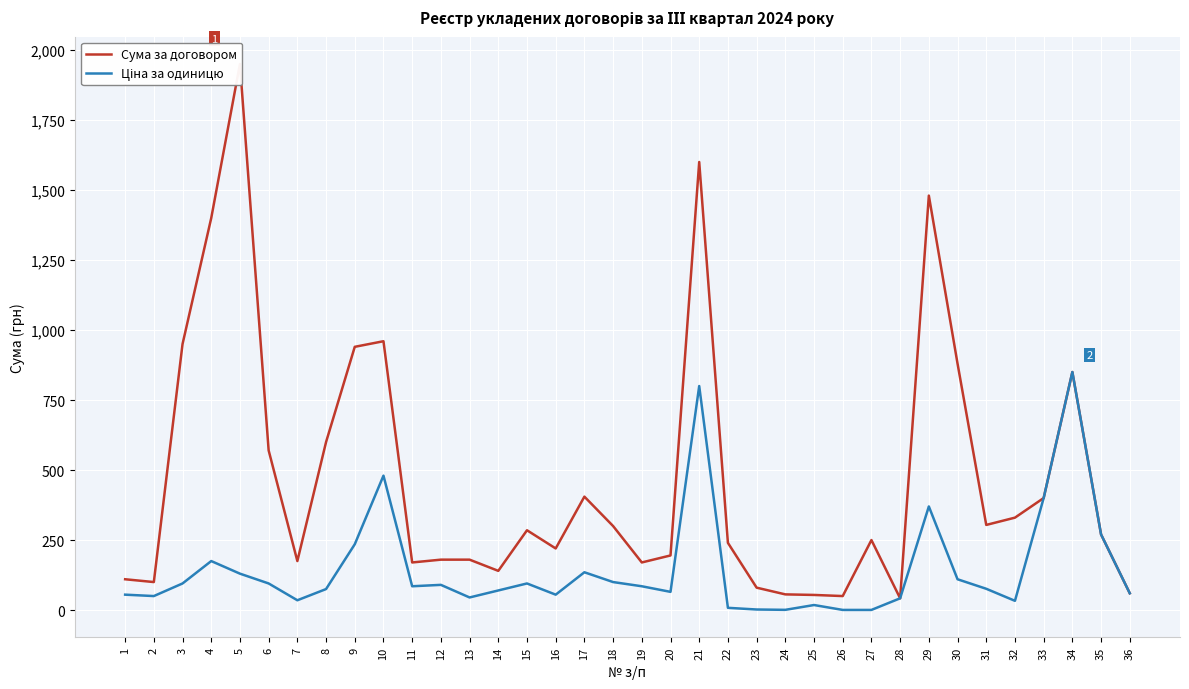

Where is the first local minimum for Ціна за одиницю?

2